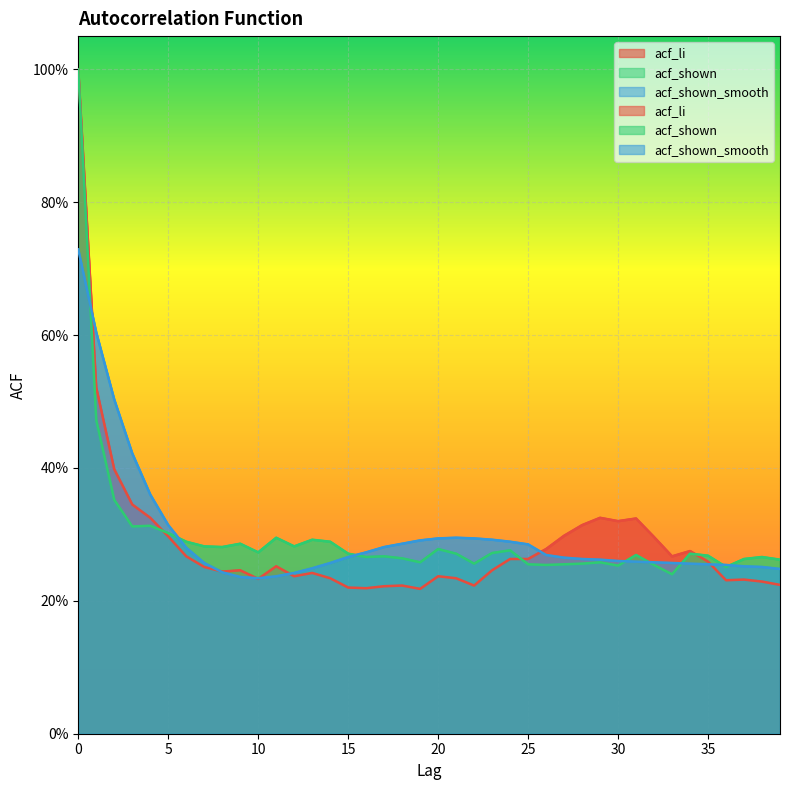

Reading left to right, extract all data points from this chart.

acf_li: 0=1.0	1=0.5	2=0.4	3=0.3	4=0.3	5=0.3	6=0.3	7=0.3	8=0.2	9=0.2	10=0.2	11=0.3	12=0.2	13=0.2	14=0.2	15=0.2	16=0.2	17=0.2	18=0.2	19=0.2	20=0.2	21=0.2	22=0.2	23=0.2	24=0.3	25=0.3	26=0.3	27=0.3	28=0.3	29=0.3	30=0.3	31=0.3	32=0.3	33=0.3	34=0.3	35=0.3	36=0.2	37=0.2	38=0.2	39=0.2
acf_shown: 0=1.0	1=0.5	2=0.4	3=0.3	4=0.3	5=0.3	6=0.3	7=0.3	8=0.3	9=0.3	10=0.3	11=0.3	12=0.3	13=0.3	14=0.3	15=0.3	16=0.3	17=0.3	18=0.3	19=0.3	20=0.3	21=0.3	22=0.3	23=0.3	24=0.3	25=0.3	26=0.3	27=0.3	28=0.3	29=0.3	30=0.3	31=0.3	32=0.3	33=0.2	34=0.3	35=0.3	36=0.3	37=0.3	38=0.3	39=0.3
acf_shown_smooth: 0=0.7	1=0.6	2=0.5	3=0.4	4=0.4	5=0.3	6=0.3	7=0.3	8=0.2	9=0.2	10=0.2	11=0.2	12=0.2	13=0.2	14=0.3	15=0.3	16=0.3	17=0.3	18=0.3	19=0.3	20=0.3	21=0.3	22=0.3	23=0.3	24=0.3	25=0.3	26=0.3	27=0.3	28=0.3	29=0.3	30=0.3	31=0.3	32=0.3	33=0.3	34=0.3	35=0.3	36=0.3	37=0.3	38=0.3	39=0.2